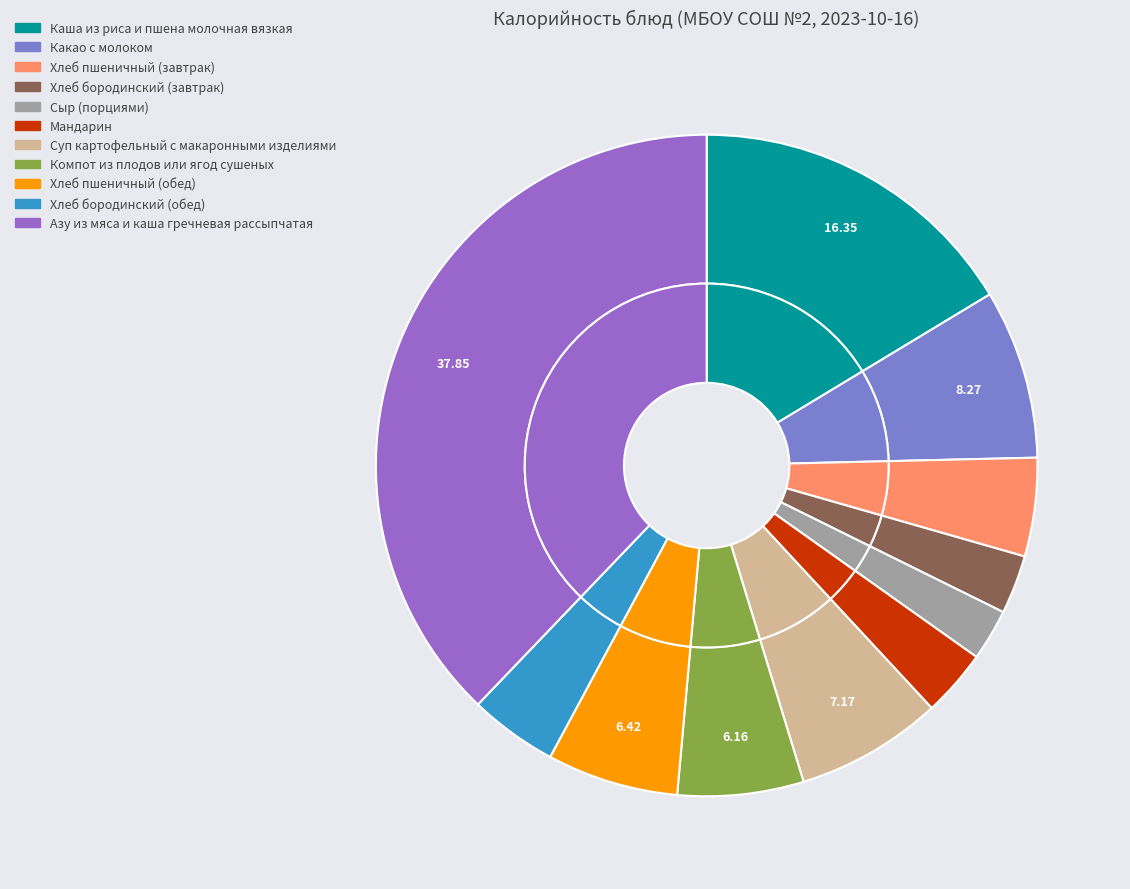

Count the number of slices in the pie.

11